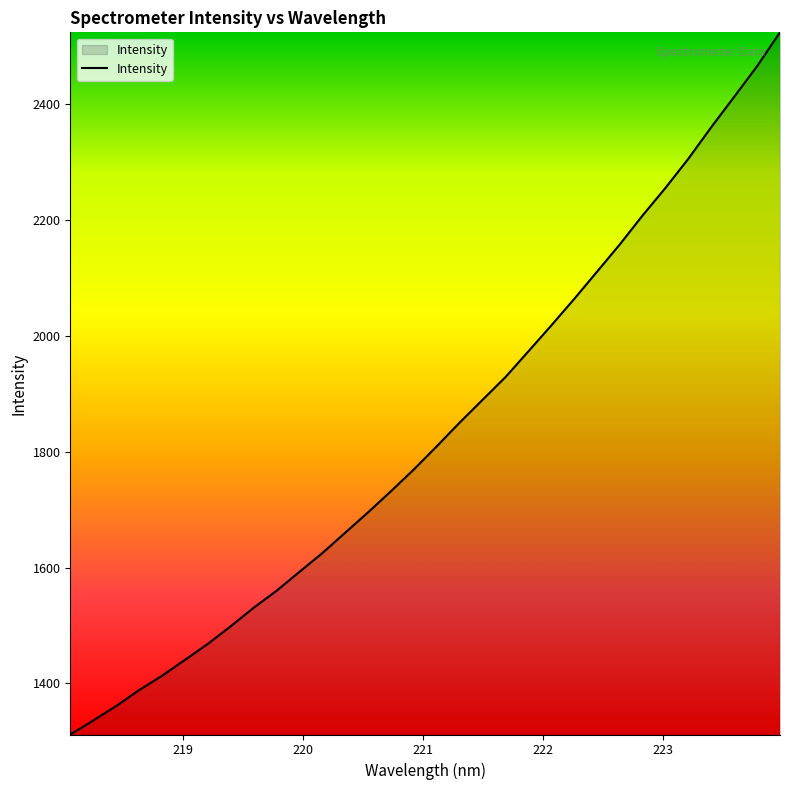

What is the difference between the maximum and minimum values?

1212.2